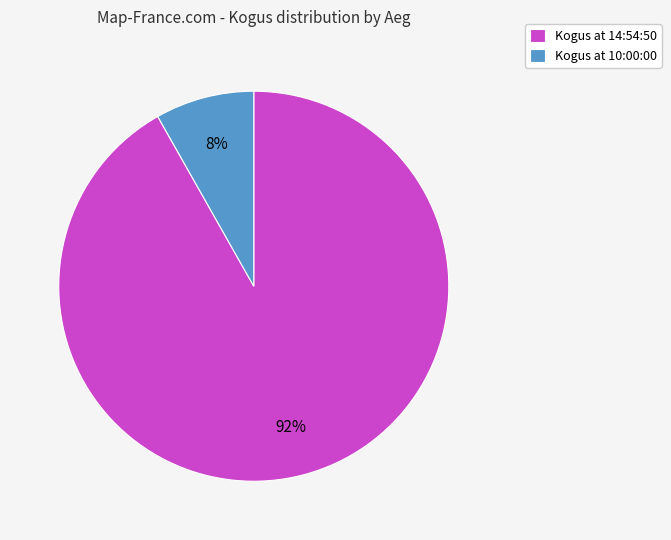

Does any single category account for the majority?

Yes